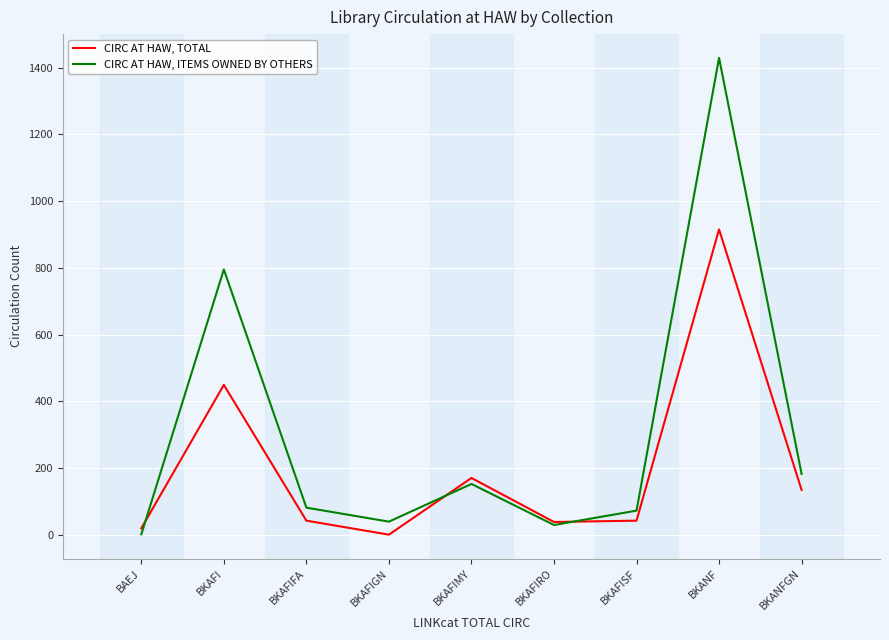

The value of CIRC AT HAW, ITEMS OWNED BY OTHERS at BKAFIFA is 19. True or false?

False